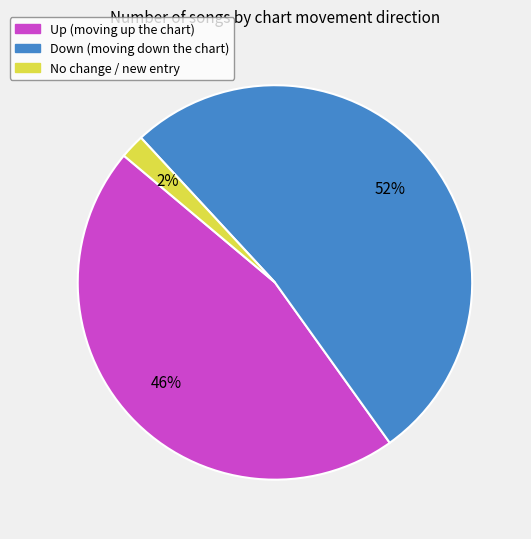

To the nearest percent, what is the average slice percentage?

33%